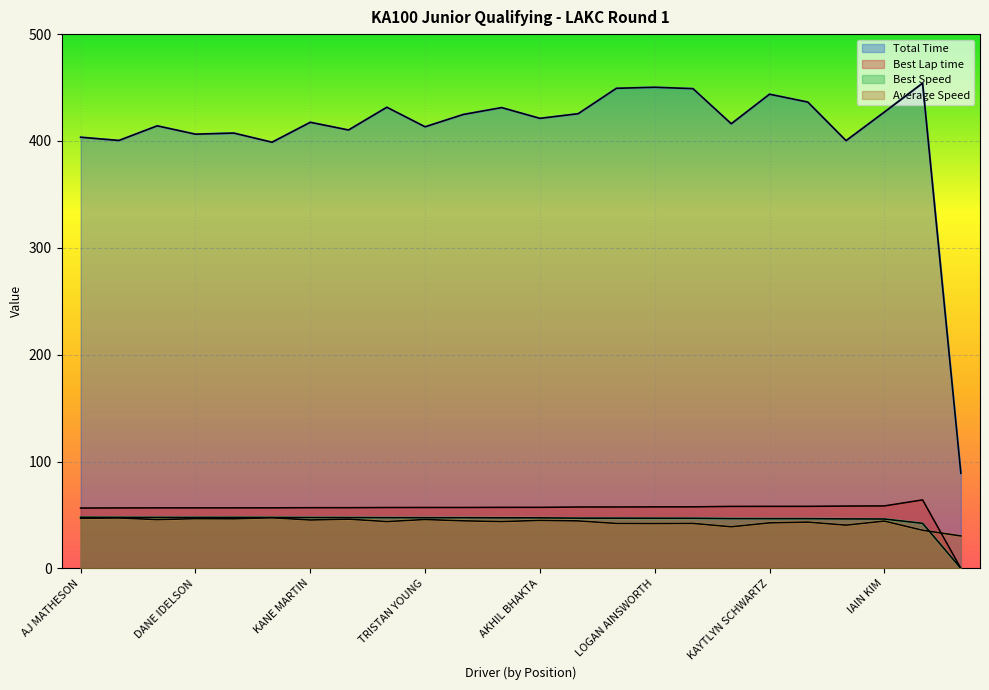

At TANNER MEDRUD, list the series in order from smallest to largest.

Average Speed, Best Speed, Best Lap time, Total Time